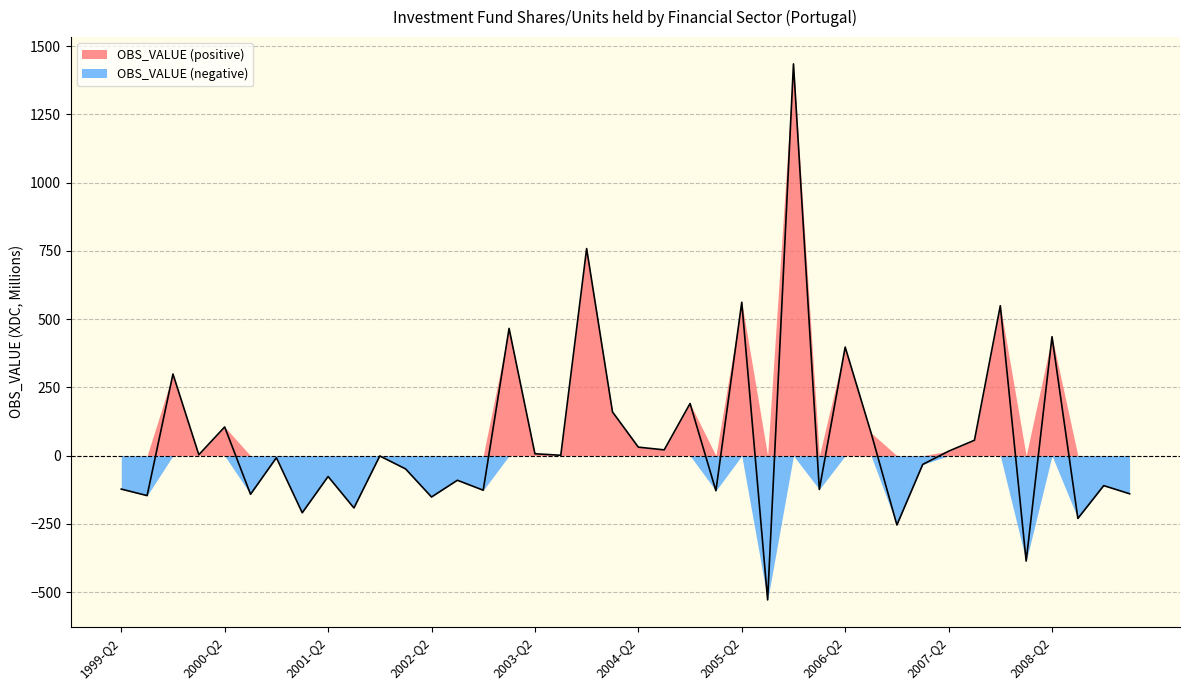

Rank the categories by value from highest to lowest.

2005-Q4, 2003-Q4, 2005-Q2, 2007-Q4, 2003-Q1, 2008-Q2, 2006-Q2, 1999-Q4, 2004-Q4, 2004-Q1, 2000-Q2, 2006-Q3, 2007-Q3, 2004-Q2, 2004-Q3, 2007-Q2, 2003-Q2, 2000-Q1, 2003-Q3, 2001-Q4, 2000-Q4, 2007-Q1, 2002-Q1, 2001-Q2, 2002-Q3, 2008-Q4, 1999-Q2, 2006-Q1, 2002-Q4, 2005-Q1, 2009-Q1, 2000-Q3, 1999-Q3, 2002-Q2, 2001-Q3, 2001-Q1, 2008-Q3, 2006-Q4, 2008-Q1, 2005-Q3